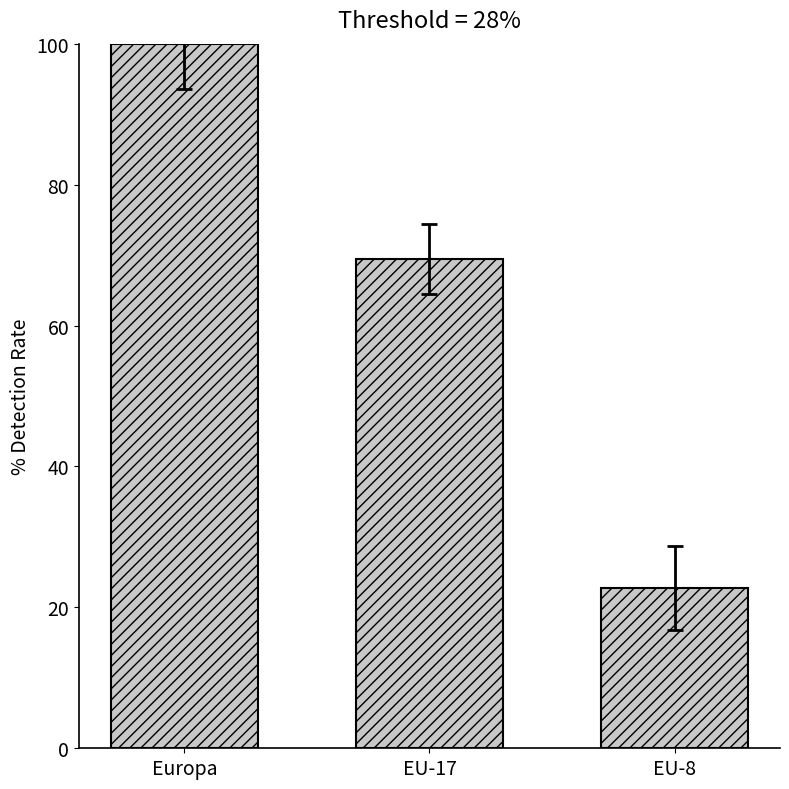

Rank the categories by value from lowest to highest.

EU-8, EU-17, Europa